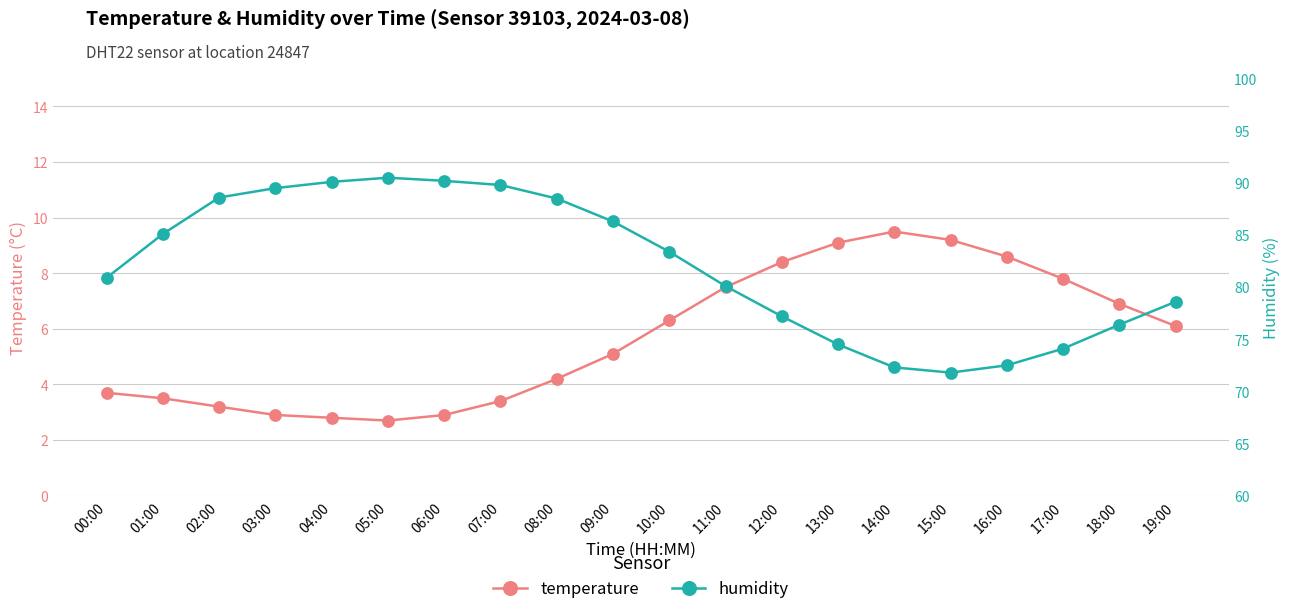

What is the sum of the temperature values at 10:00 and 08:00?

10.5